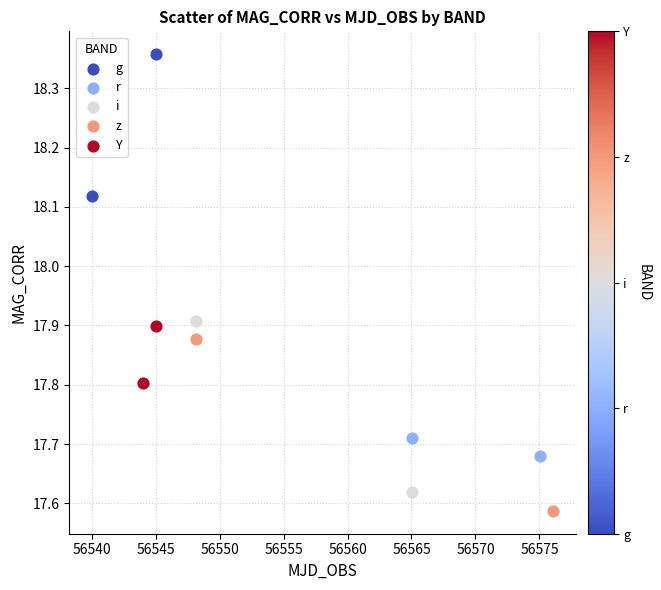

Which series reaches the maximum Y coordinate?

g